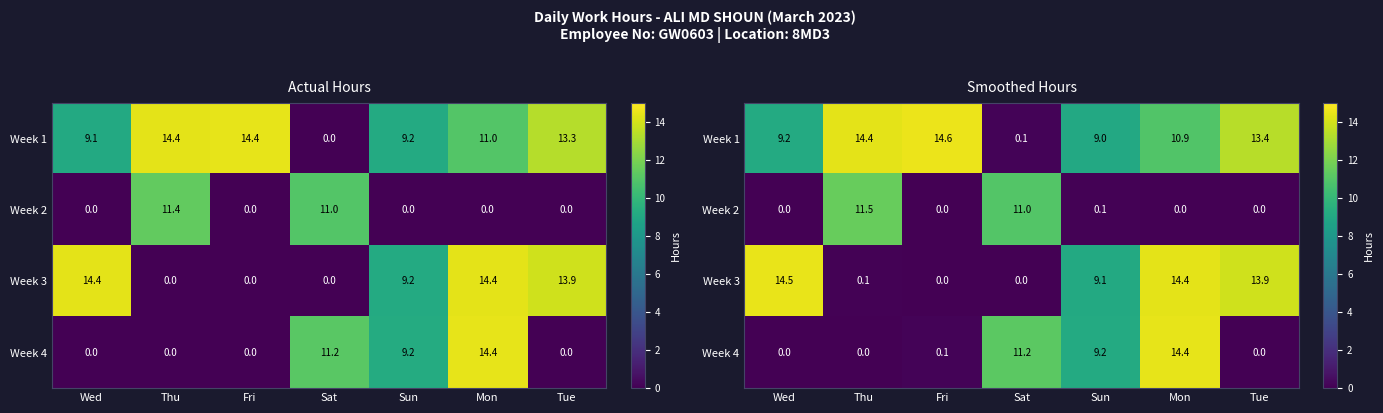

Which category has the highest value across all series?

Fri